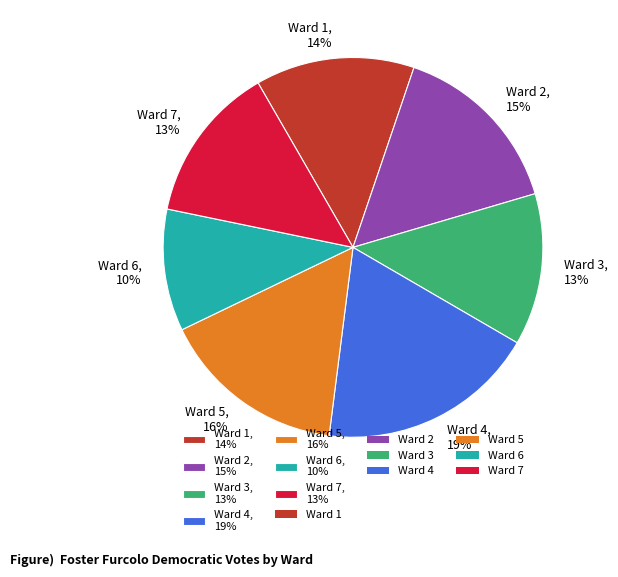

How many slices are in this pie chart?

7